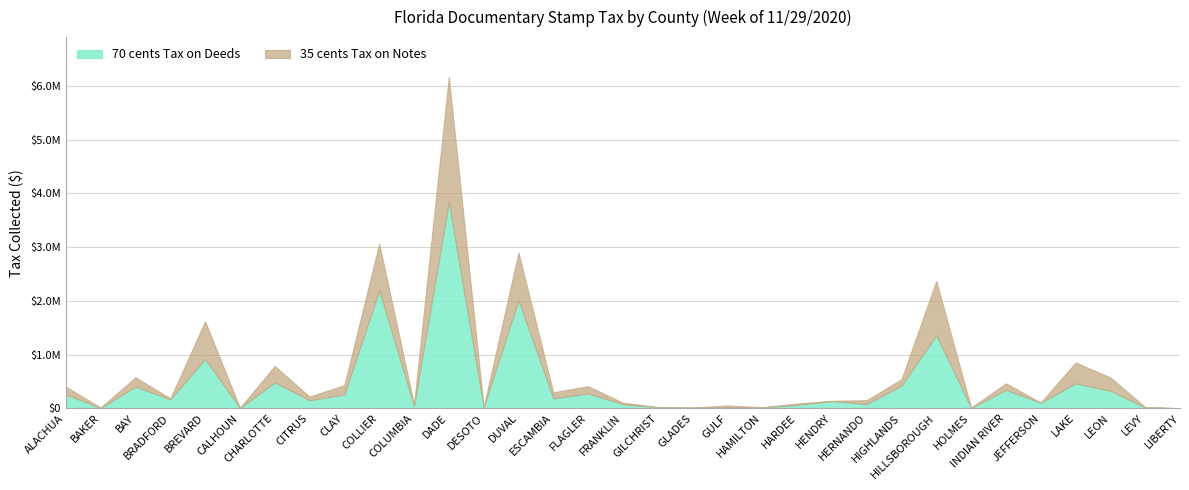

After their last crossing, which series has the higher values: 35 cents Tax on Notes or 70 cents Tax on Deeds?

35 cents Tax on Notes